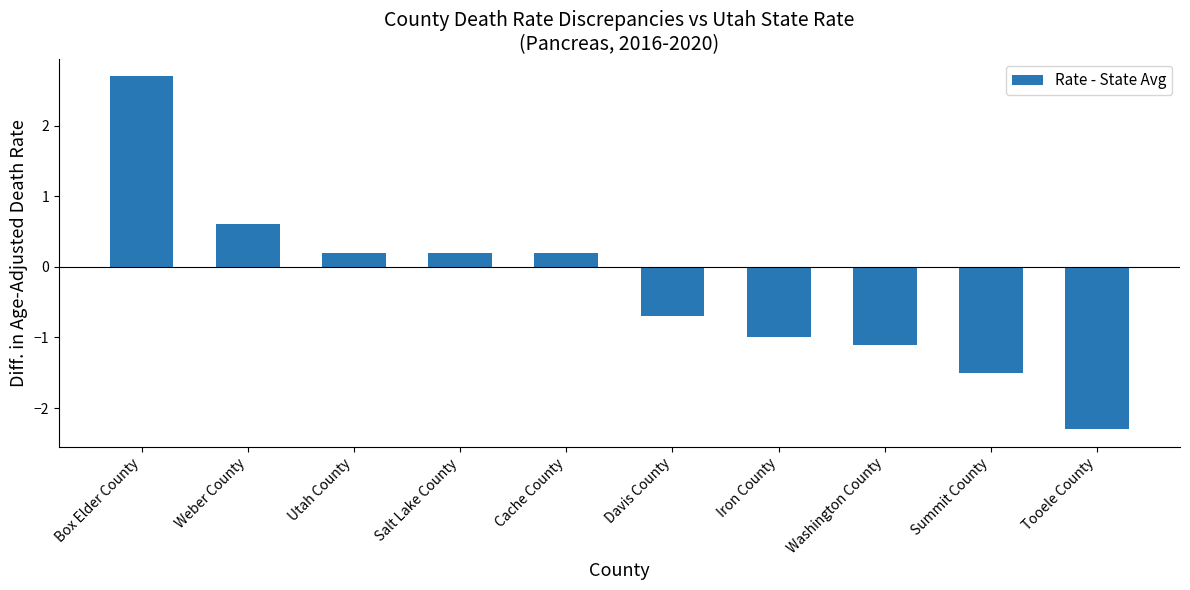

Which label corresponds to the largest value in the chart?

Box Elder County